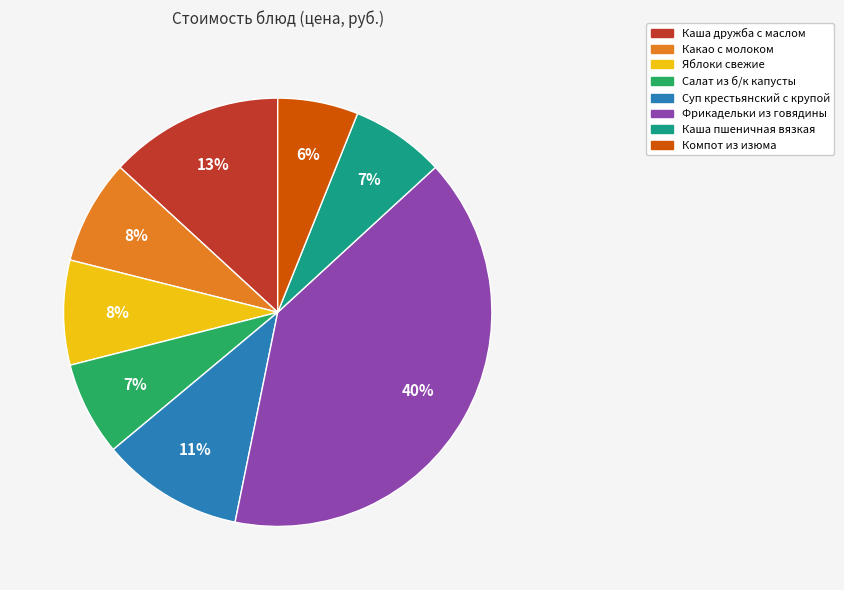

What is the smallest slice in the pie chart?

Компот из изюма